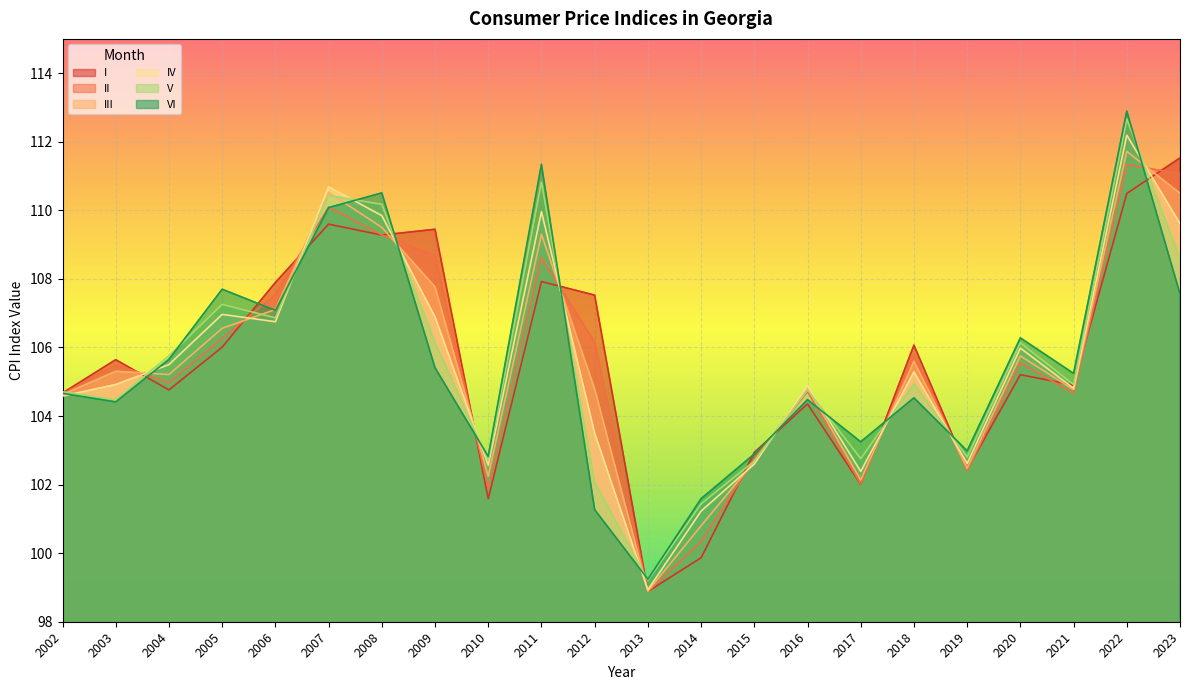

List the labels in order of V value, largest first.

2022, 2011, 2007, 2008, 2023, 2005, 2006, 2009, 2020, 2004, 2018, 2021, 2016, 2002, 2003, 2019, 2017, 2010, 2015, 2012, 2014, 2013